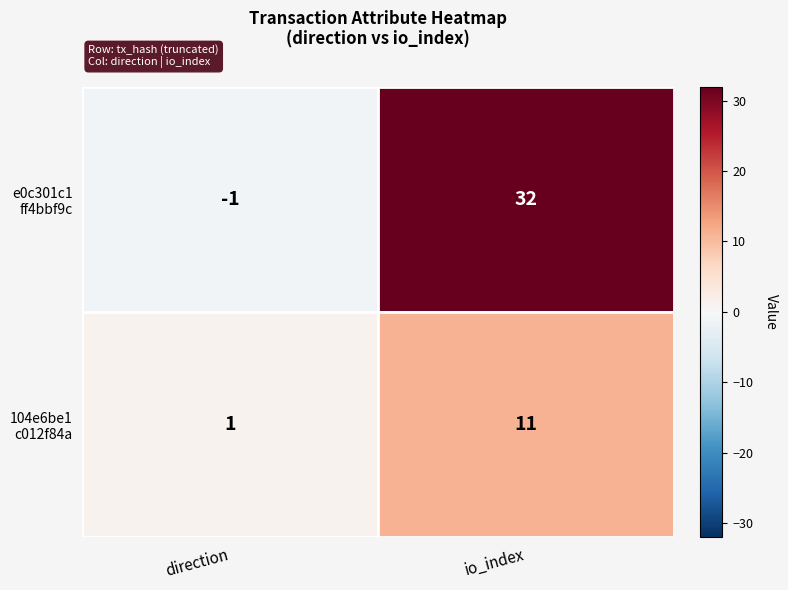

What is the spread (max minus min) of values at io_index?

21